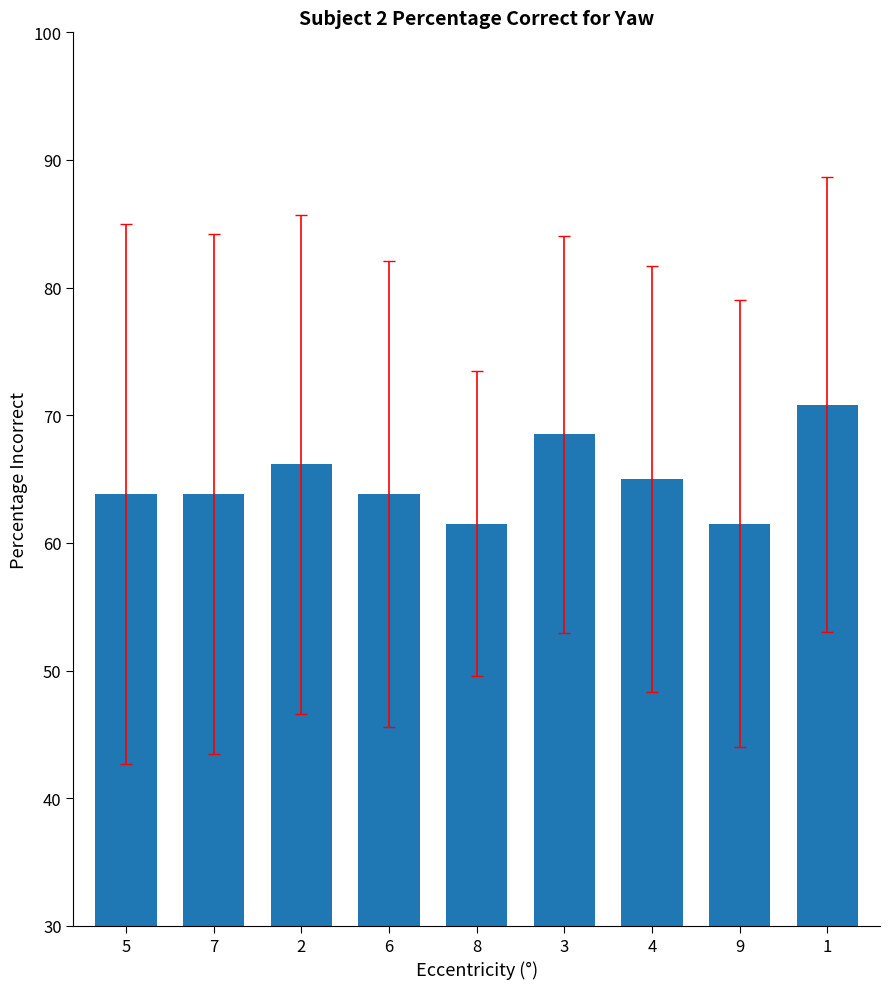

The chart shows a value of 22.7 at 3. True or false?

False